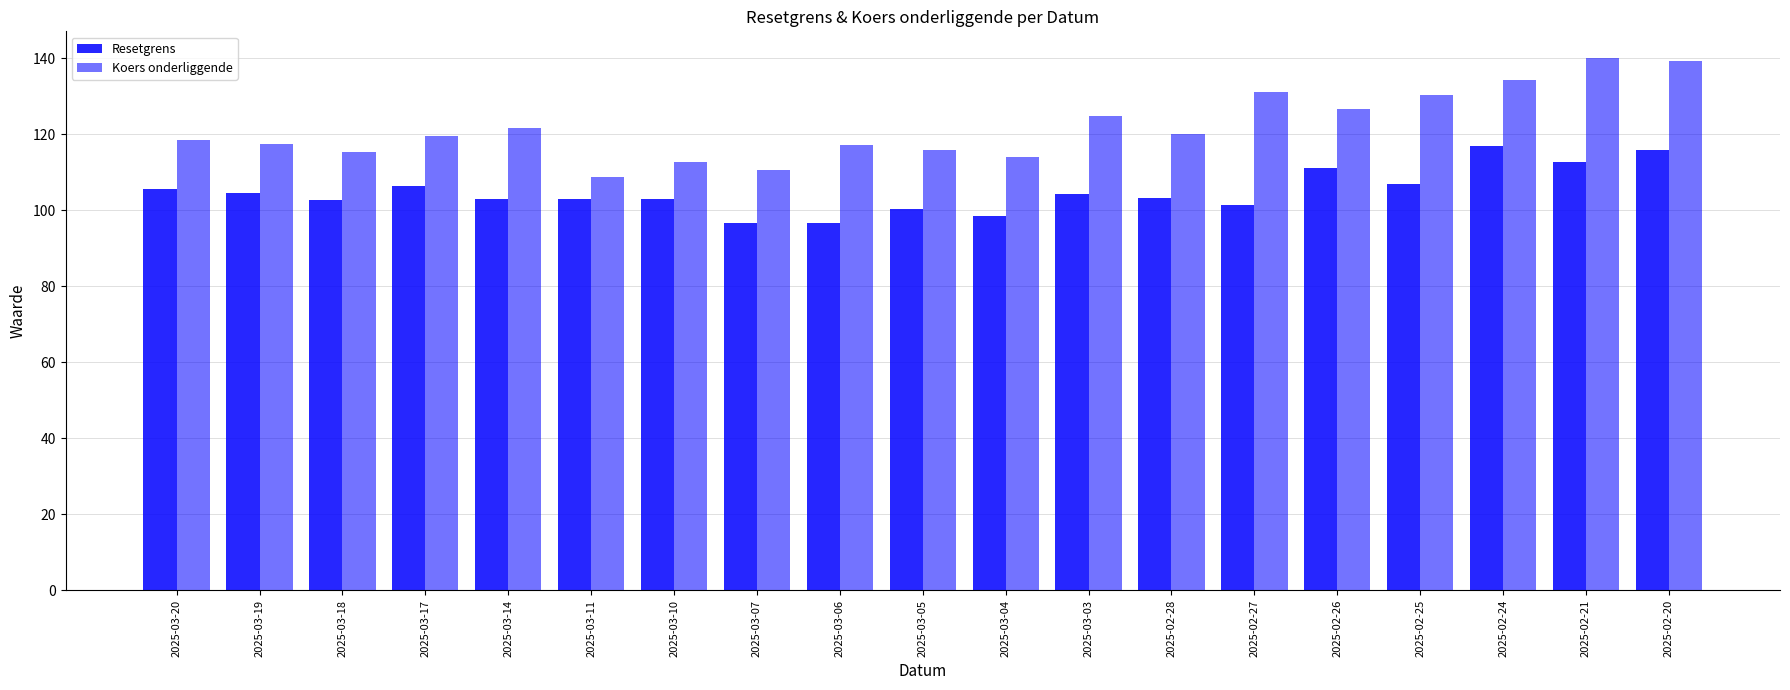

What is the sum of all Resetgrens values?

1993.0